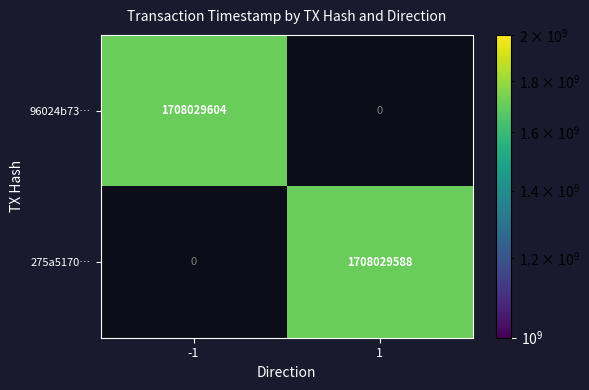

Is it true that 96024b73… equals 847010513 at -1?

False